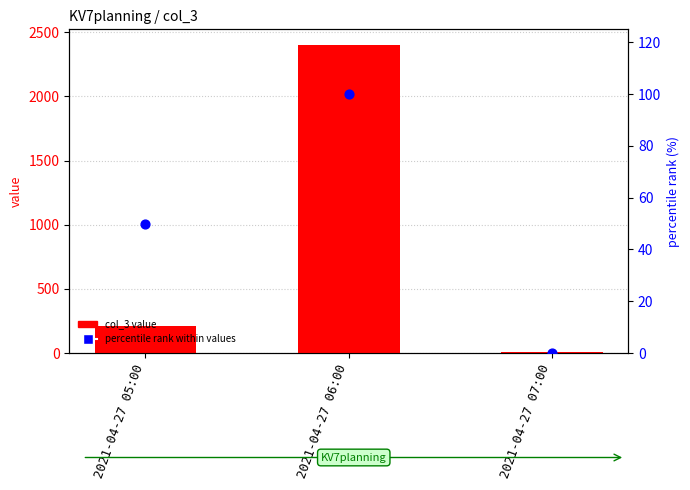

At which category is the sum across all series the highest?

2021-04-27 06:00